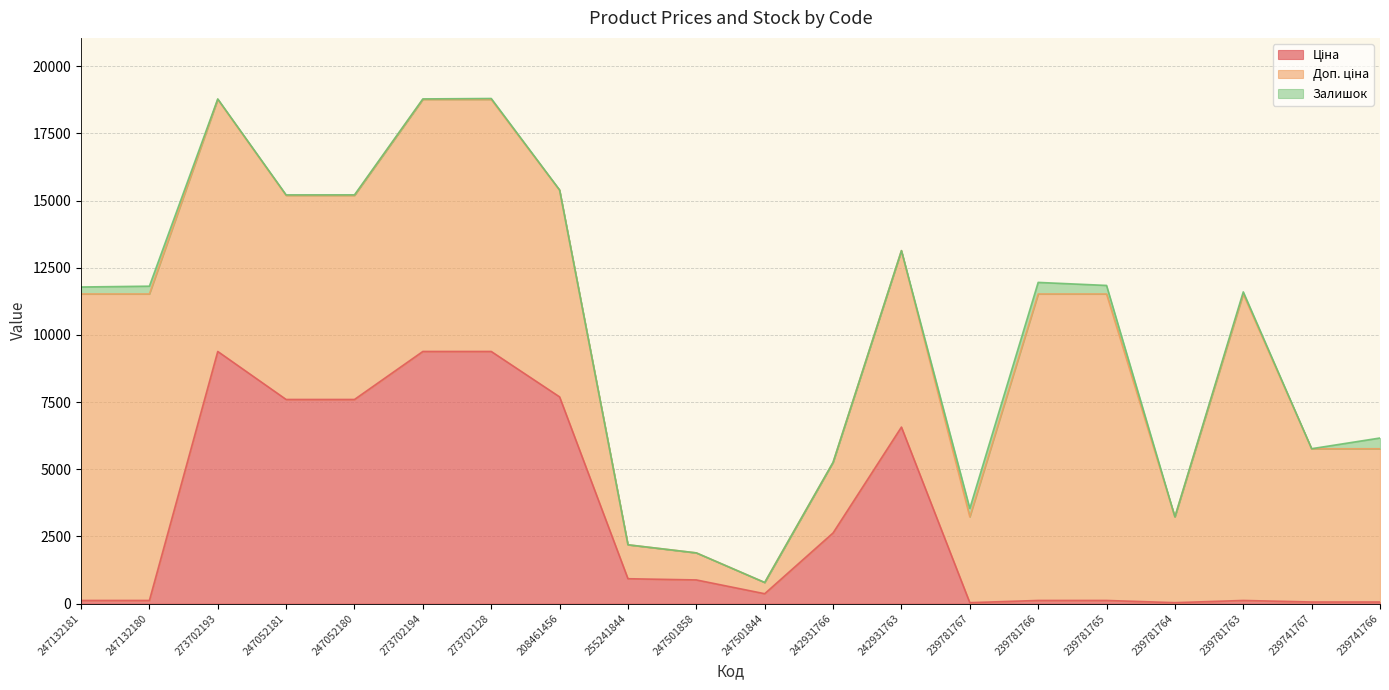

The value of Доп. ціна at 208461456 is 7693.1. True or false?

True